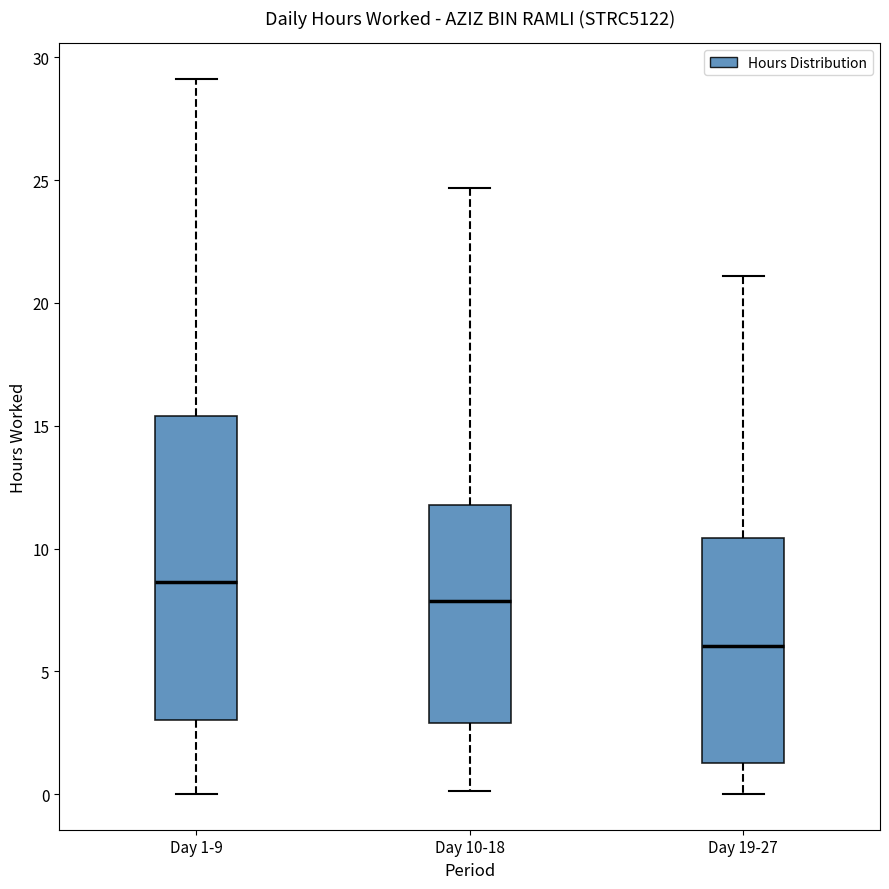

Reading left to right, transcribe this box plot: for each box, give where its median line is, the range the box spans, and where its two whiskers end, as read against the y-axis. The values are not printed on the chart, so give them approximately, as read against the axis.

Day 1-9: median 8.5, box 3.0 to 15.5, whiskers 0.0 to 29.0
Day 10-18: median 8.0, box 3.0 to 12.0, whiskers 0.0 to 24.5
Day 19-27: median 6.0, box 1.5 to 10.5, whiskers 0.0 to 21.0